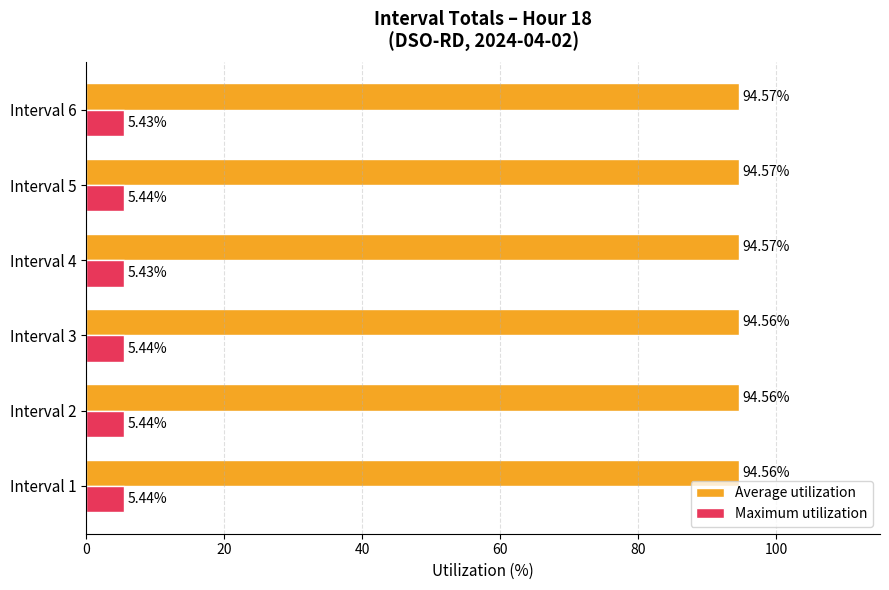

What is the difference between the highest and lowest values at Interval 6?

89.1